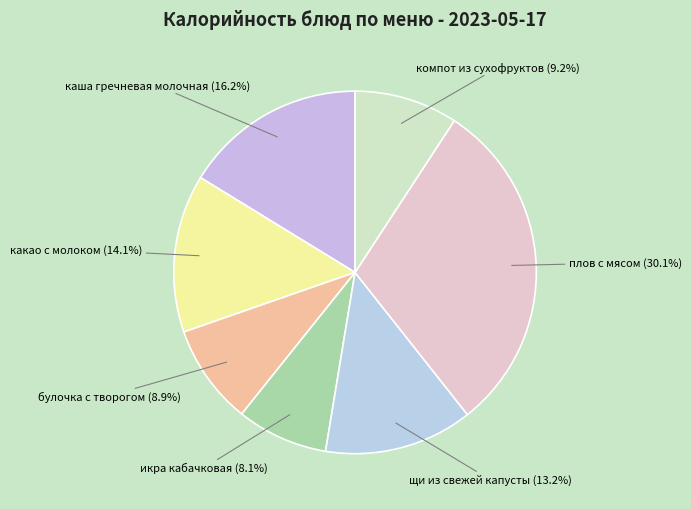

To the nearest percent, what portion does какао с молоком represent?

14%